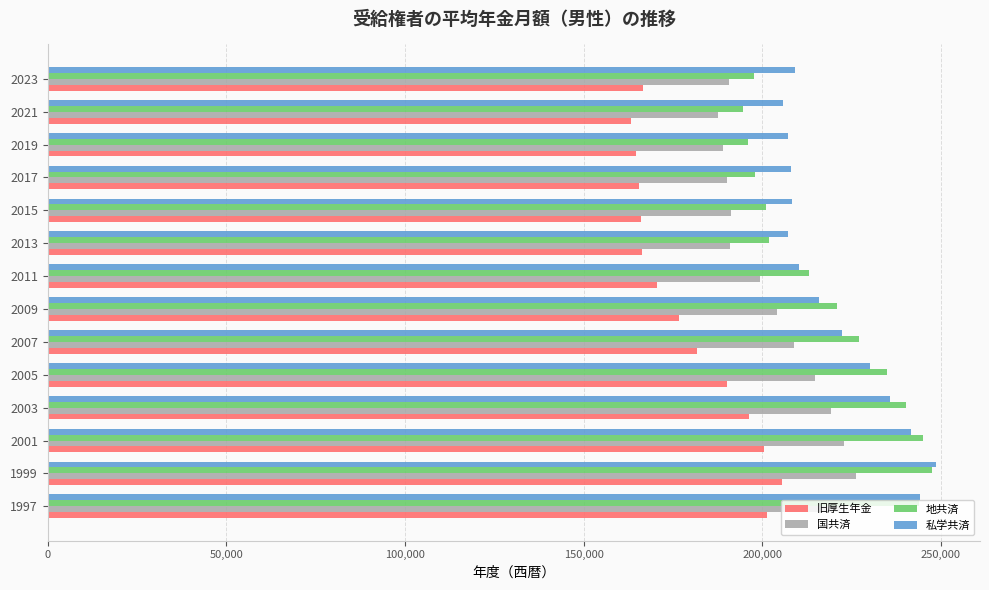

At how many categories does at least one series exceed 193635?

14